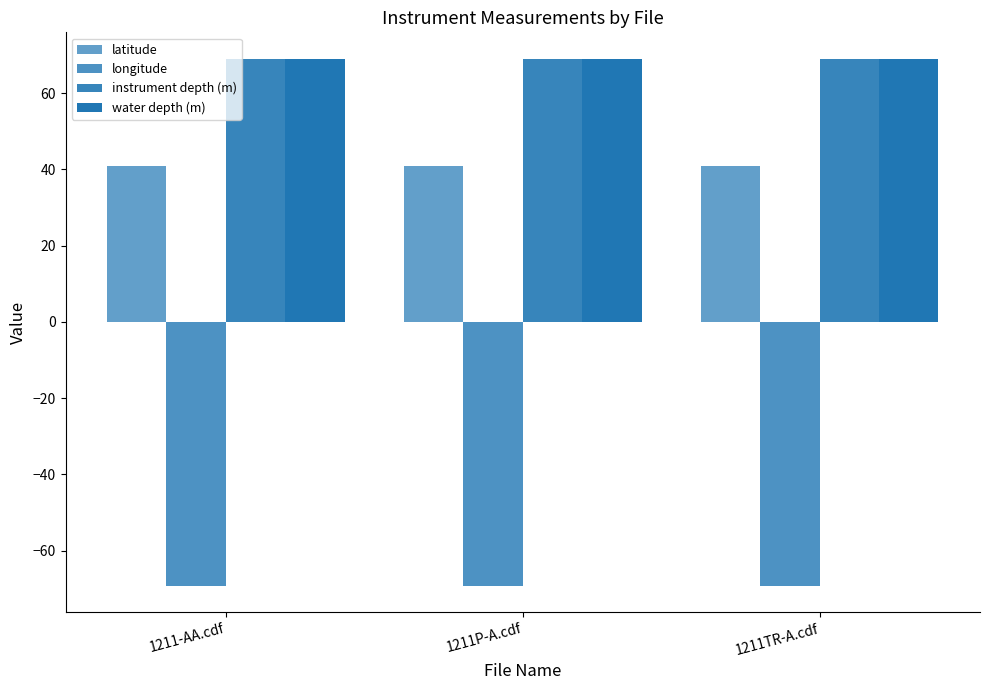

What is the value of the longitude bar at the 3rd from the left?

-69.2